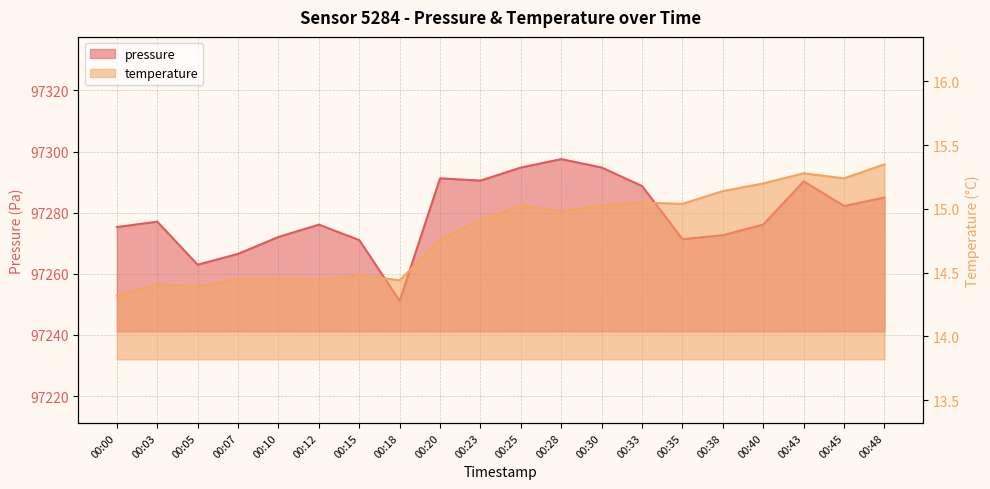

What is the value of the pressure point at the 19th from the left?

97282.2